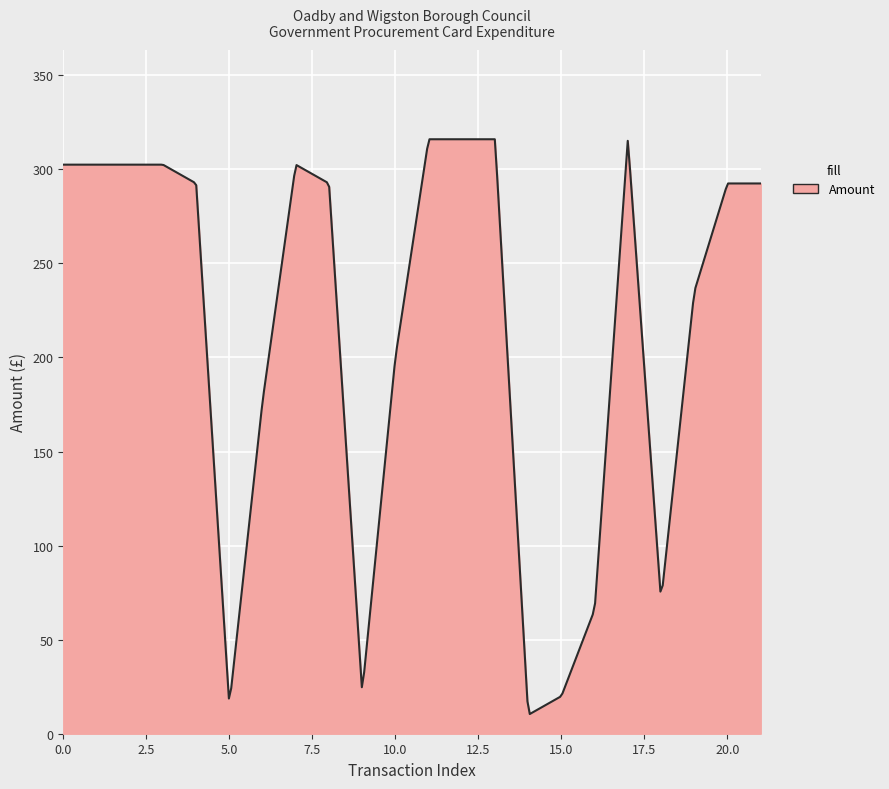

What is the sum of all values?

63864.6